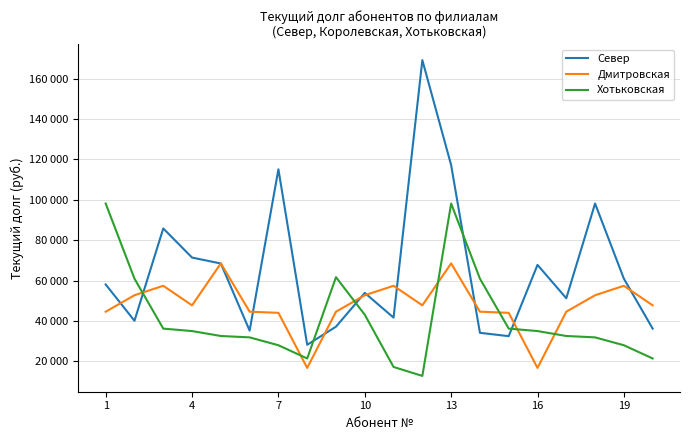

In Хотьковская, how many points are lower than both neighbors (excluding endpoints)?

2